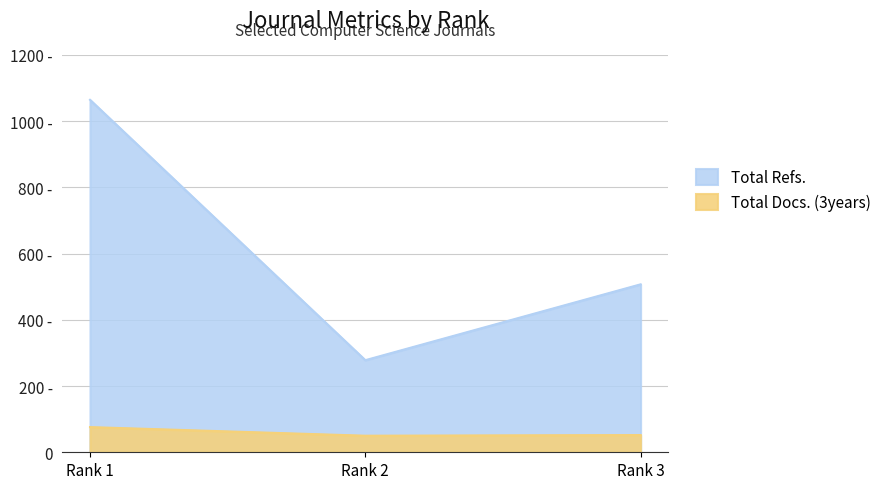

How many data points in Total Docs. (3years) are above 52?

1